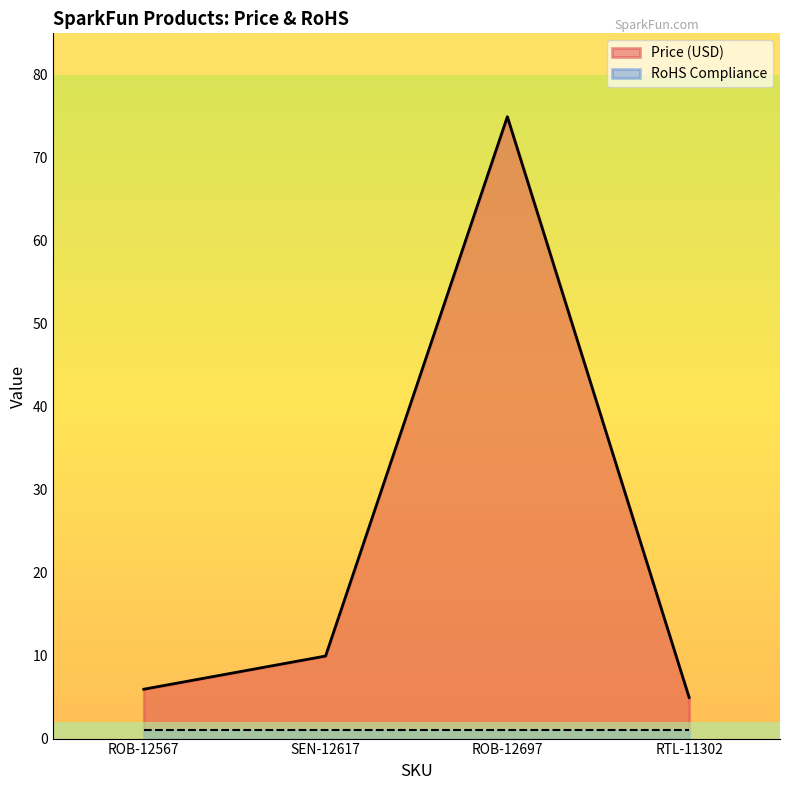

Reading left to right, list all the values displayed in this chart.

6.0	9.9	75.0	5.0